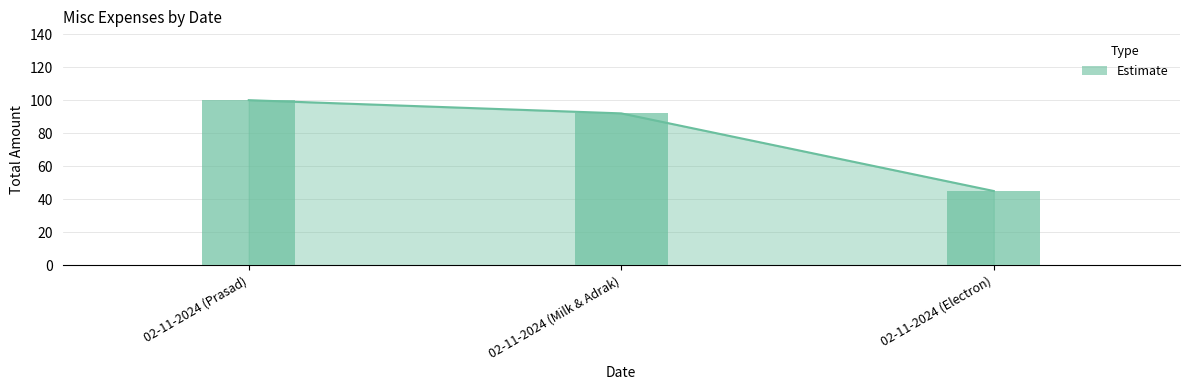

The chart shows a value of 92 at 02-11-2024 (Milk & Adrak). True or false?

True